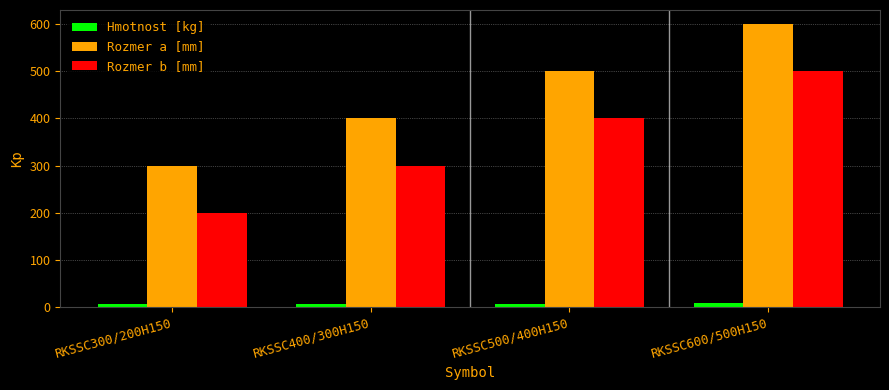

What position from the left is RKSSC600/500H150?

4